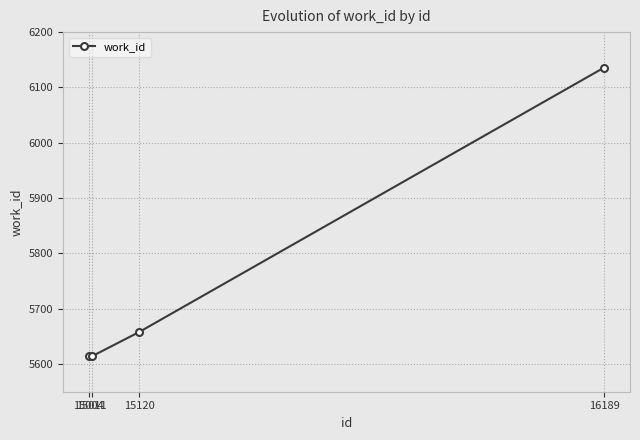

Does the chart have visible grid lines?

Yes